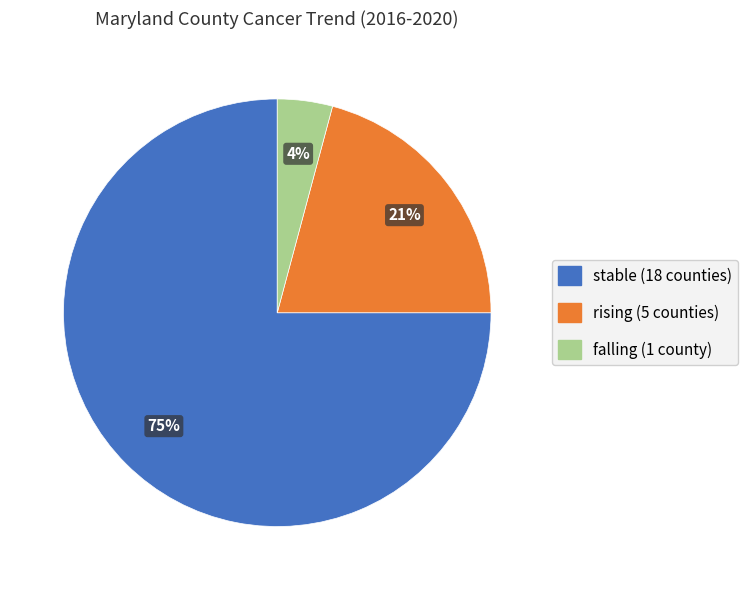

To the nearest percent, what is the combined percentage of stable and rising?

96%